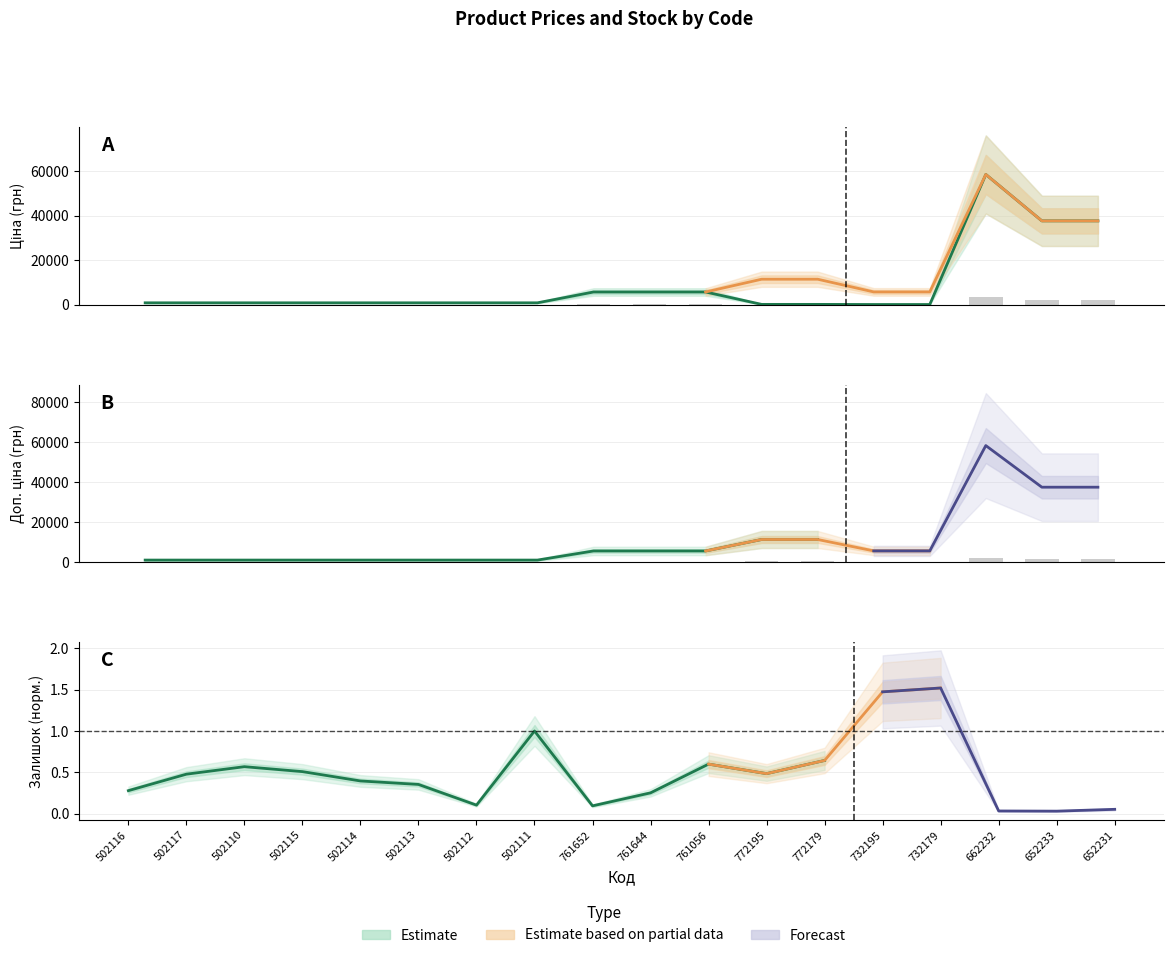

How many bars are there in total?

36